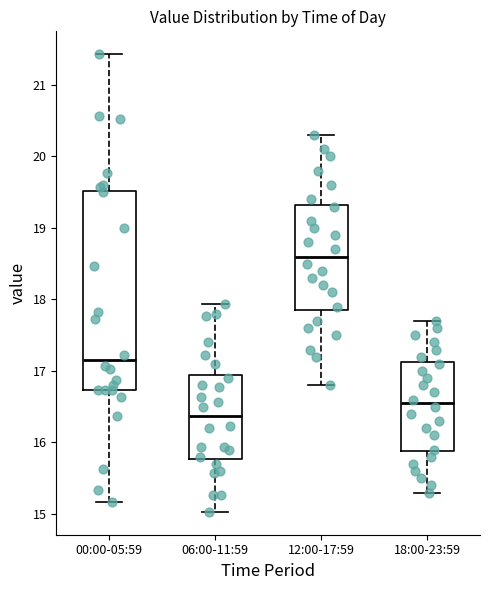

Which box has the lowest median line?

06:00-11:59